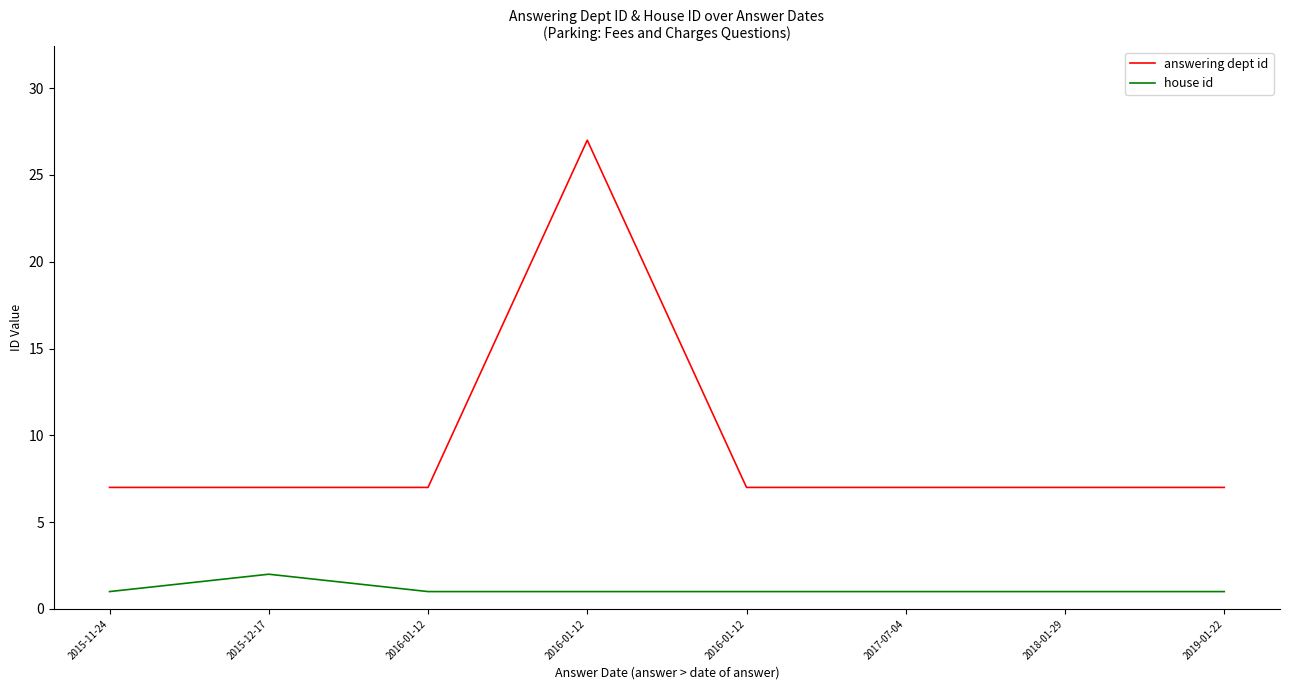

Rank the categories by house id value from highest to lowest.

2015-12-17, 2015-11-24, 2016-01-12, 2016-01-12, 2016-01-12, 2017-07-04, 2018-01-29, 2019-01-22